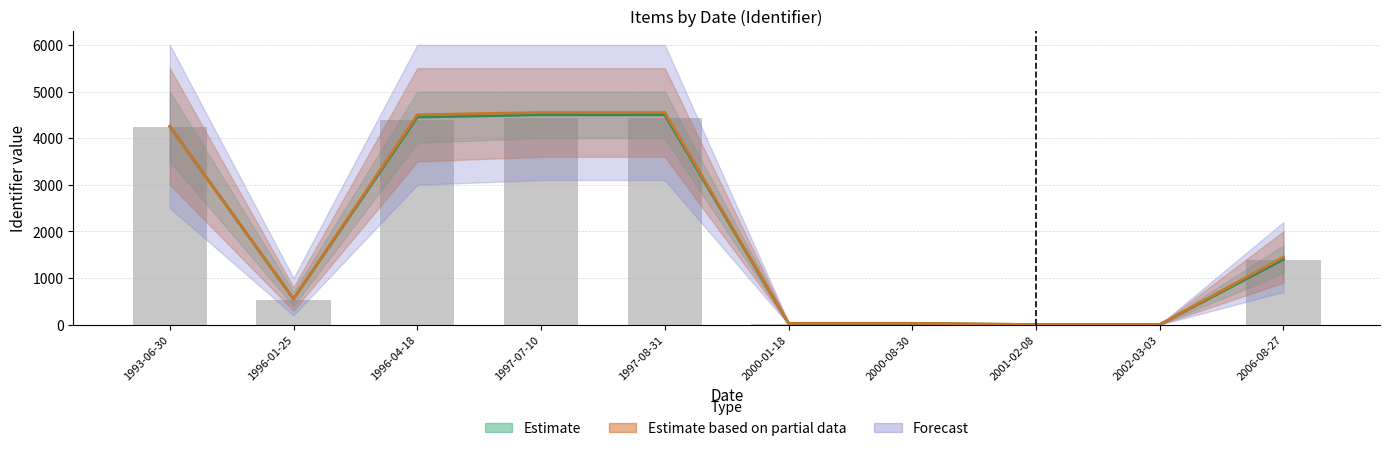

Approximately how many times larger is the value at 1997-08-31 compared to 1993-06-30?

1.0